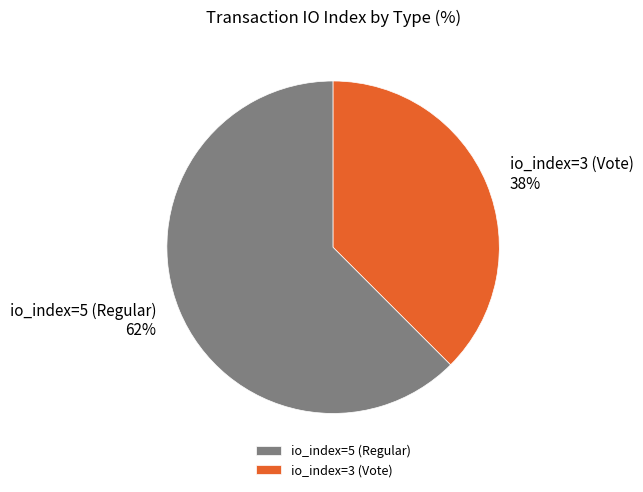

Count the number of slices in the pie.

2